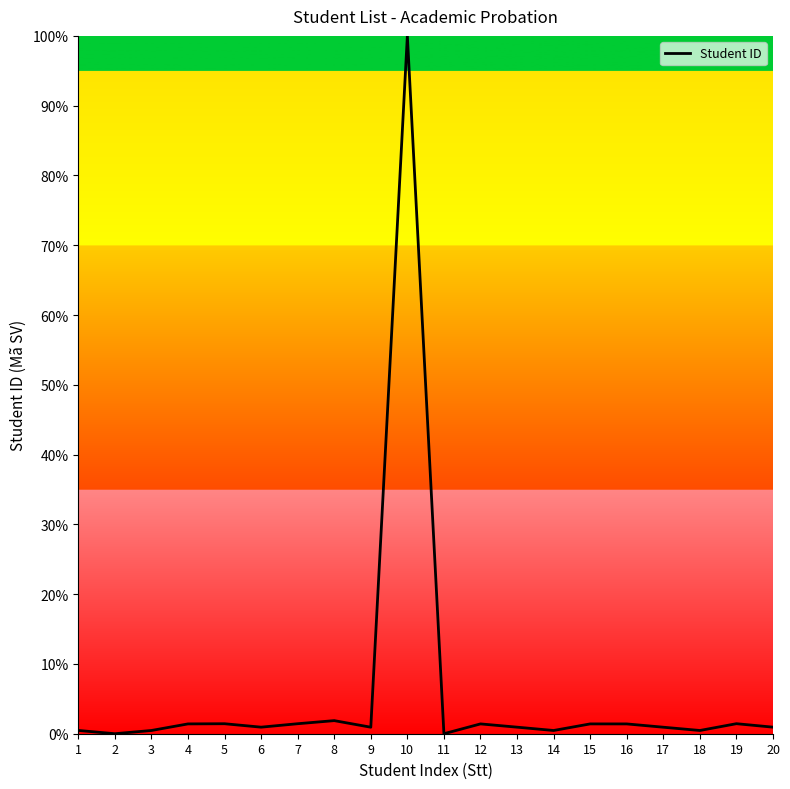

At which category does the chart reach its peak across all series?

10